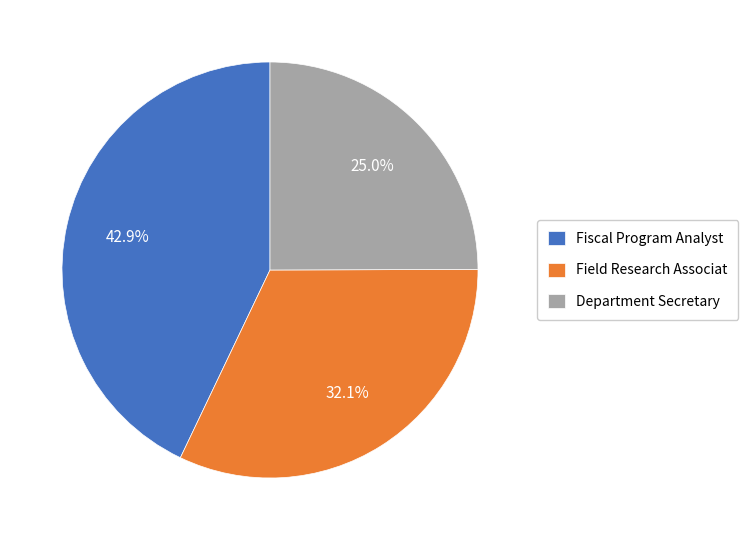

To the nearest percent, what percentage of the pie is Fiscal Program Analyst?

43%